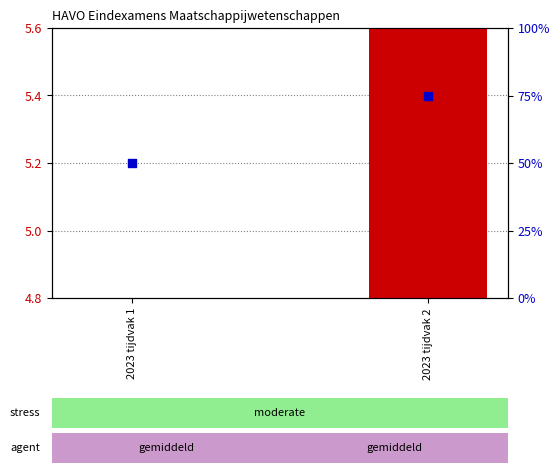

What are all the series names shown in the legend?

transformed count, percentile rank within the sample